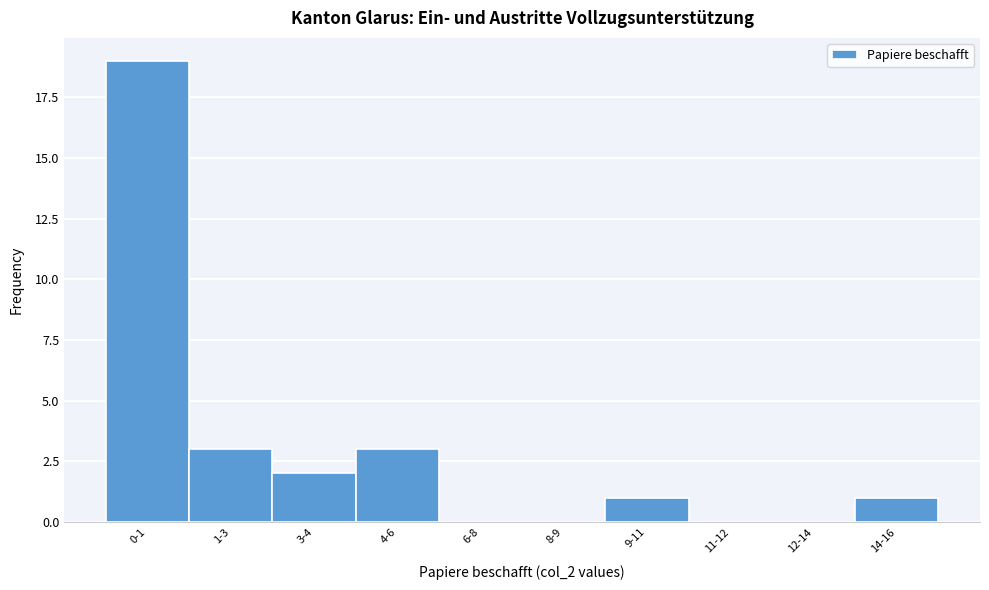

Reading right to left, extract all data points from this chart.

14-16=1	12-14=0	11-12=0	9-11=1	8-9=0	6-8=0	4-6=3	3-4=2	1-3=3	0-1=19